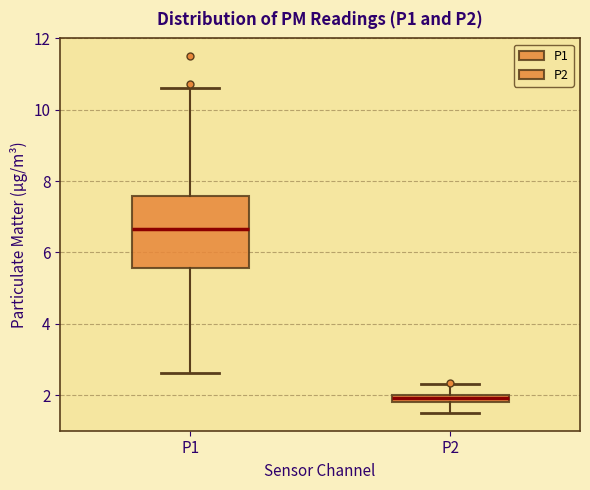

Where is the lower edge of the box for P1 on the y-axis? The values are not printed on the chart, so give them approximately, as read against the axis.

5.6